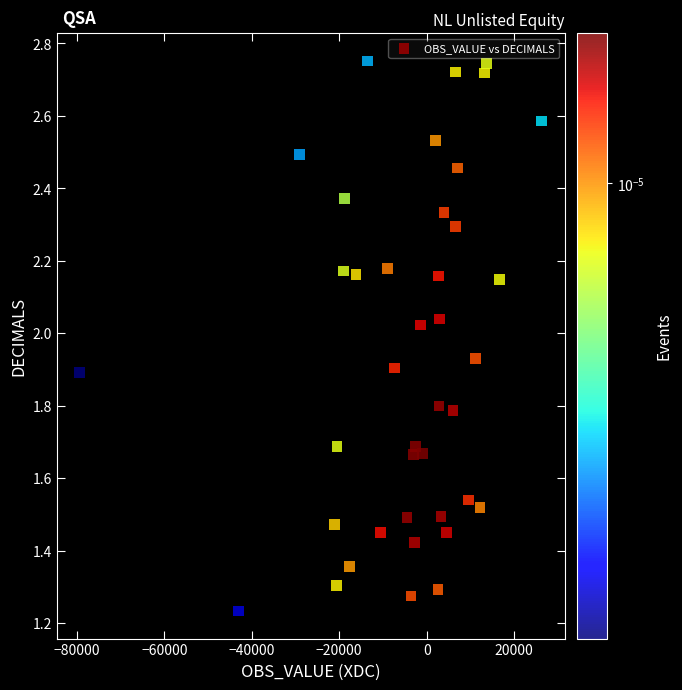

What is the range of X values (max minus min)?

105646.0